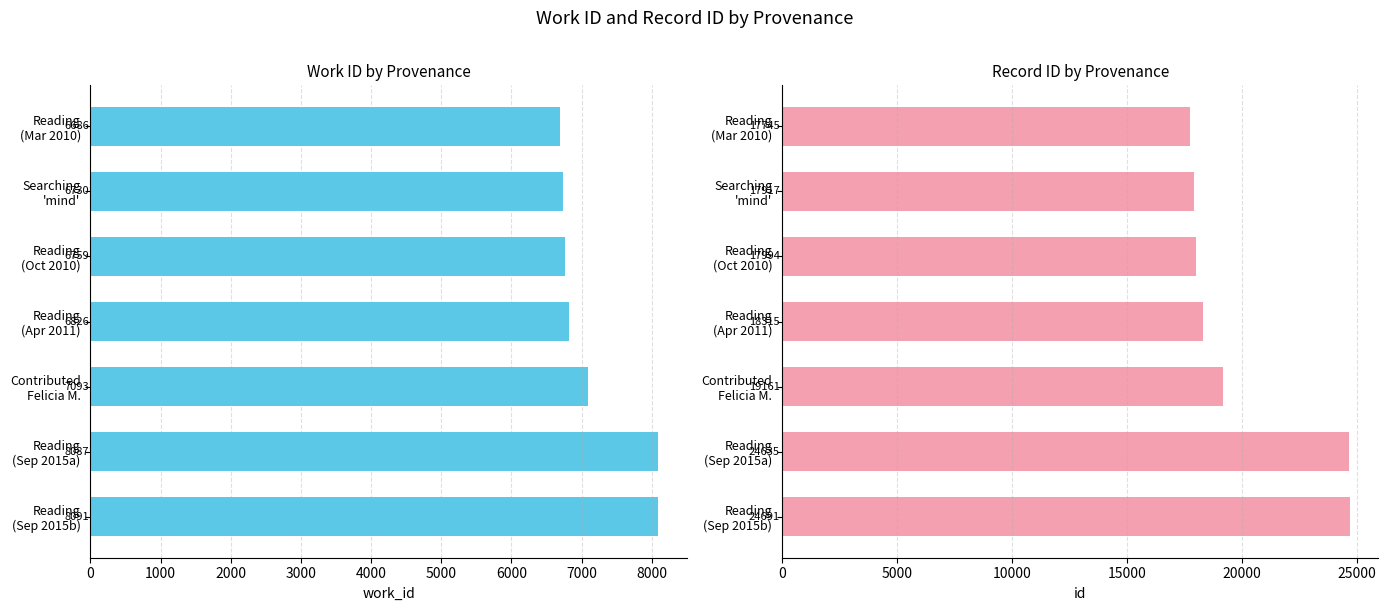

What are all the series names shown in the legend?

work_id, id